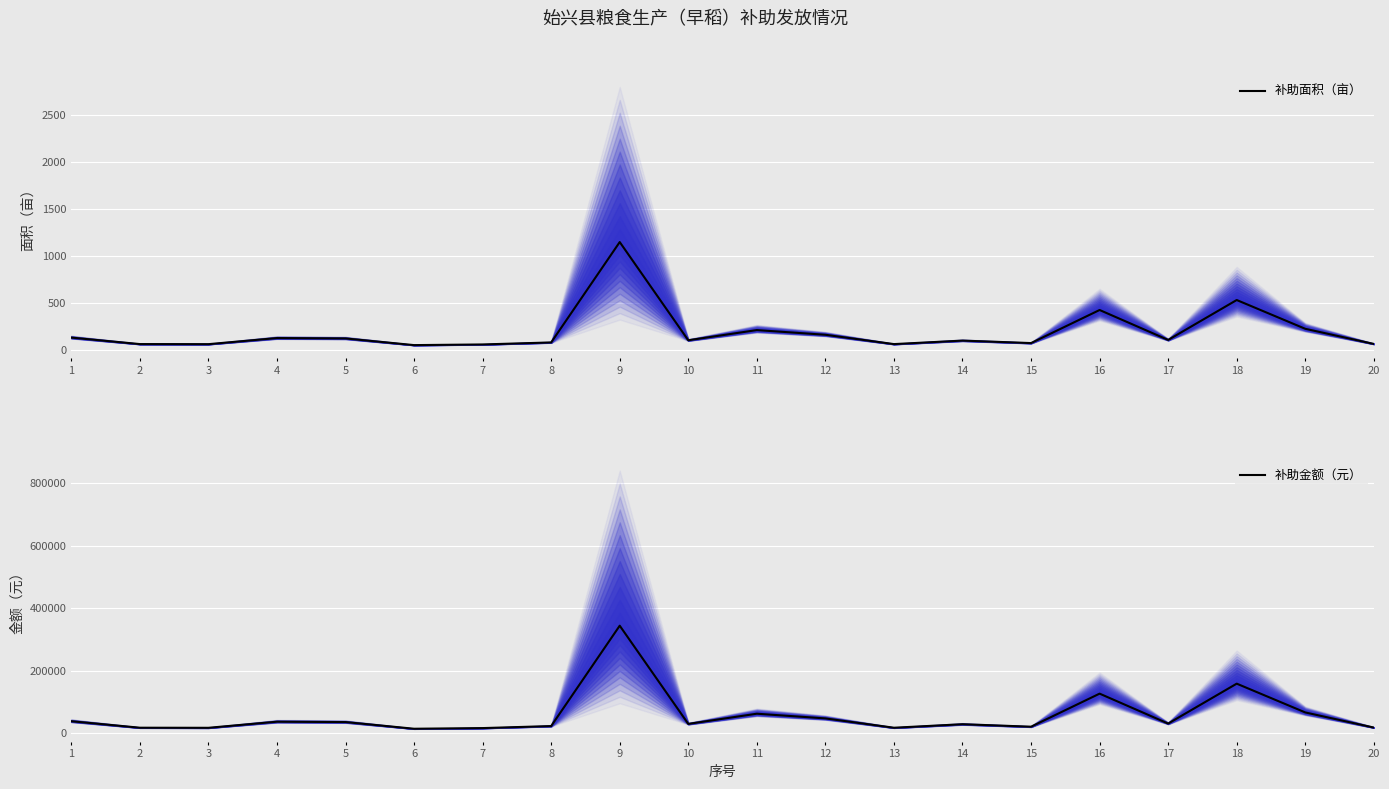

How many lines are shown in the chart?

2